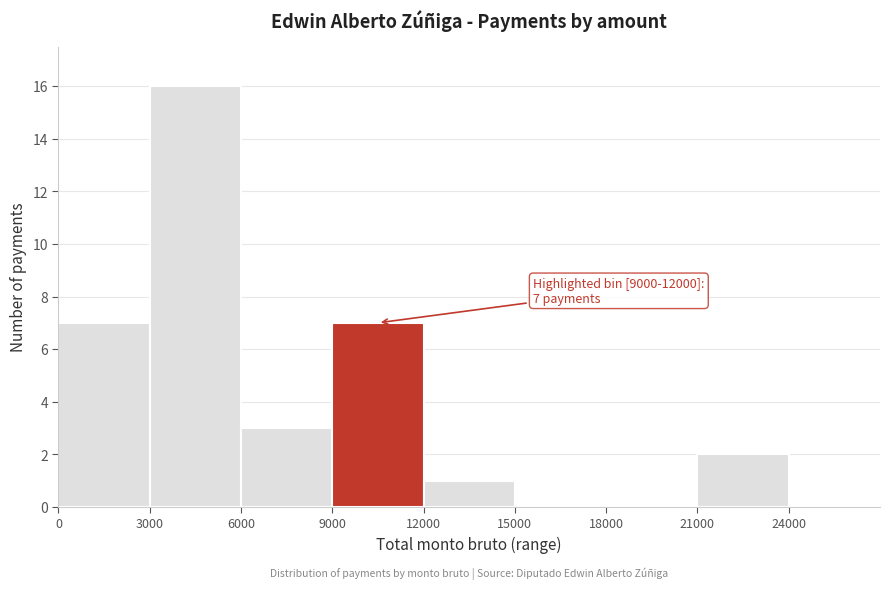

Over which range of the x-axis is the bar tallest?

3000 to 6000